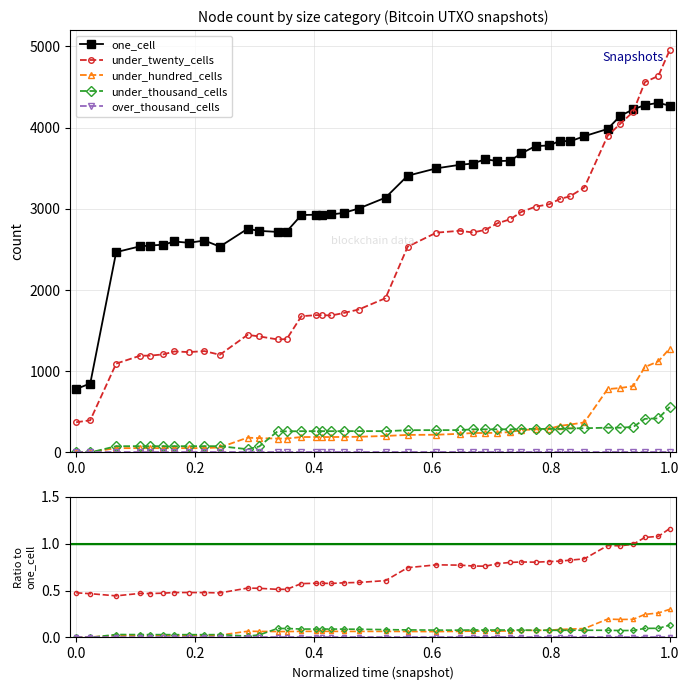

What are all the series names shown in the legend?

one_cell, under_twenty_cells, under_hundred_cells, under_thousand_cells, over_thousand_cells